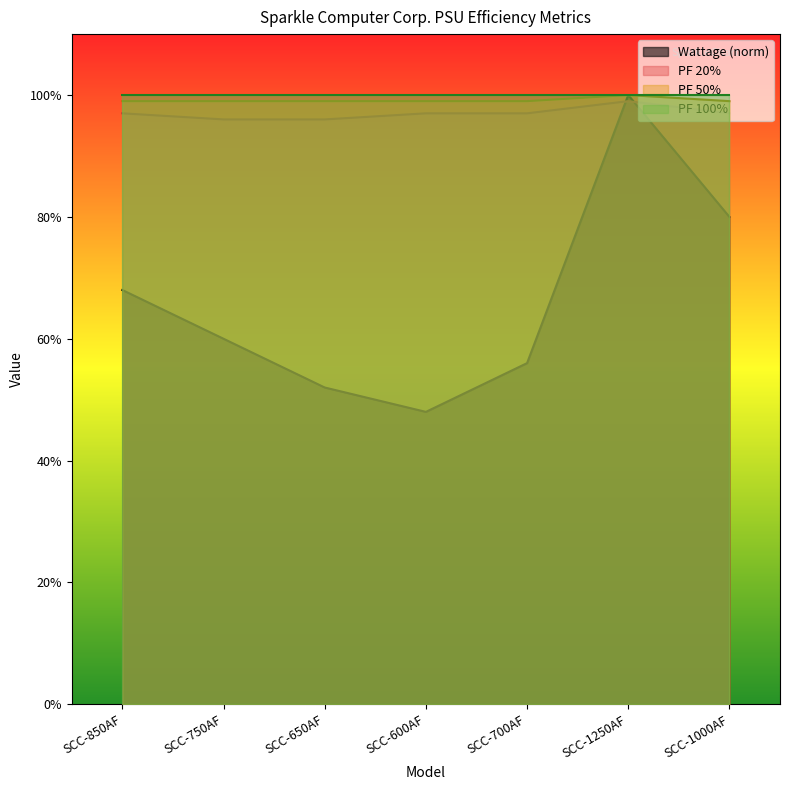

What is the smallest value displayed?

0.5